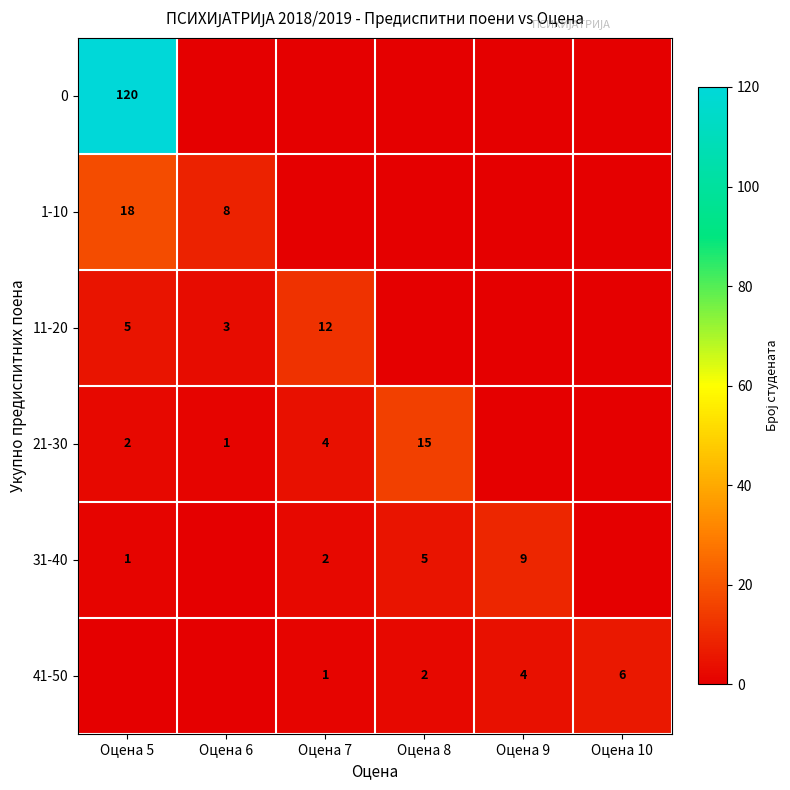

True or false: 11-20 has a value of 5 at Оцена 5.

True